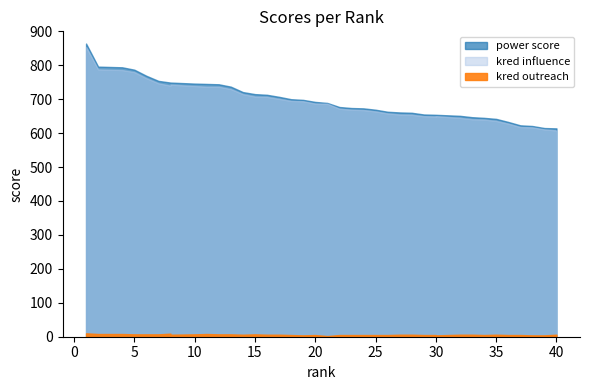

True or false: kred outreach and kred influence cross at least once.

False